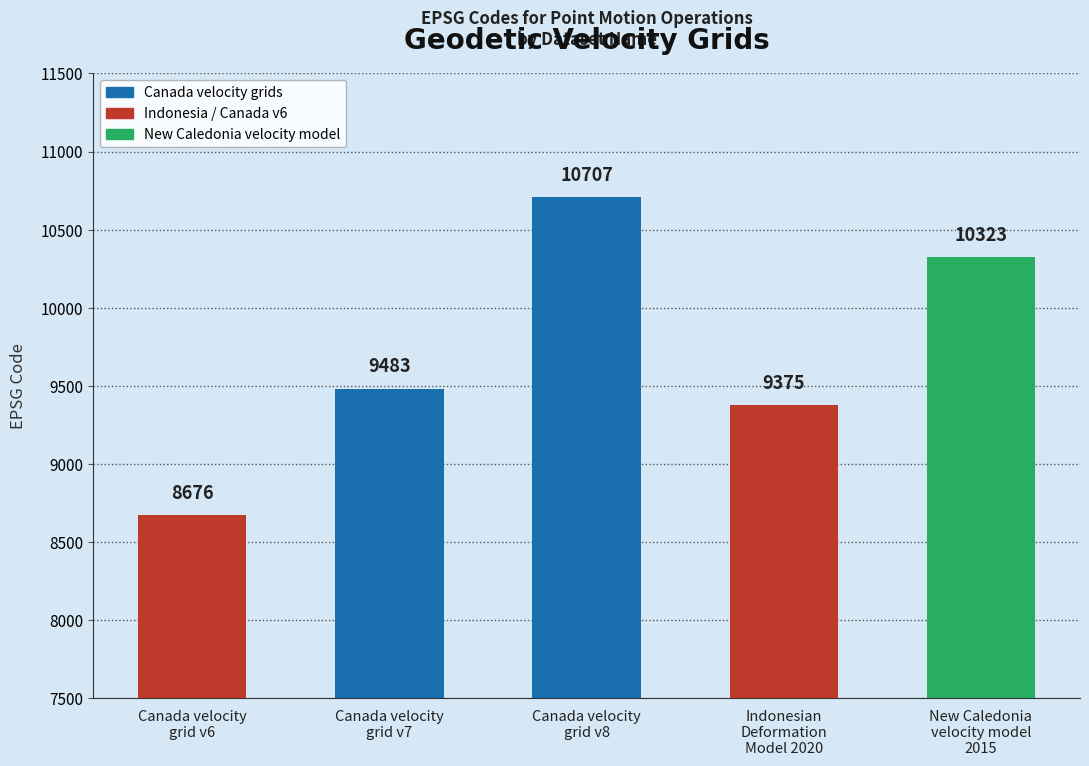

Approximately how many times larger is the value at New Caledonia
velocity model
2015 compared to Canada velocity
grid v7?

1.1